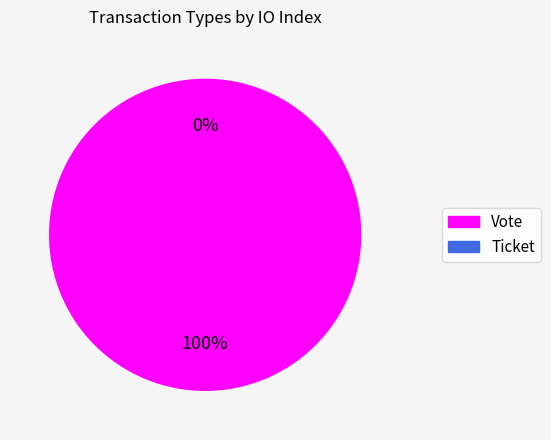

What is the majority slice?

Vote